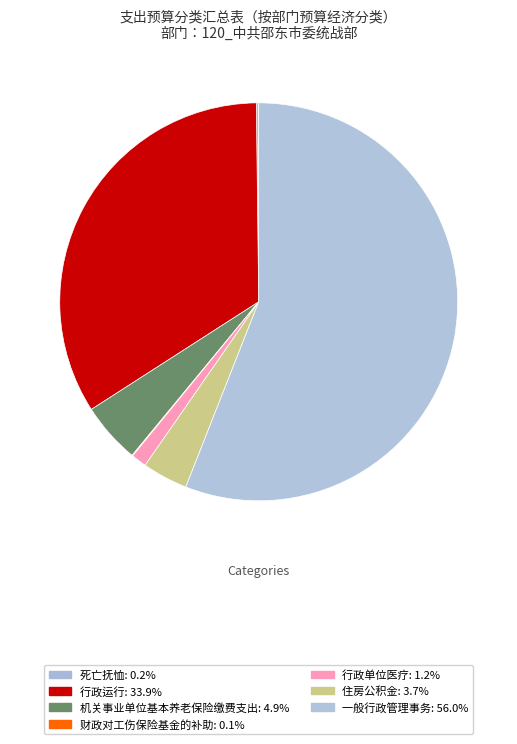

To the nearest percent, what is the average slice percentage?

14%